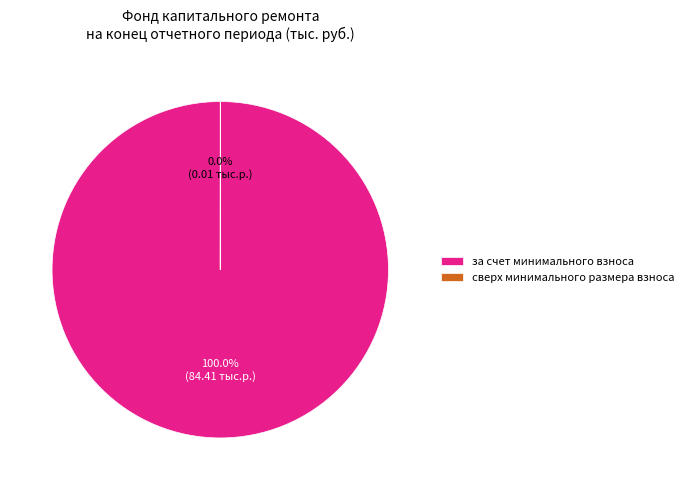

Which slice is the largest?

за счет минимального взноса